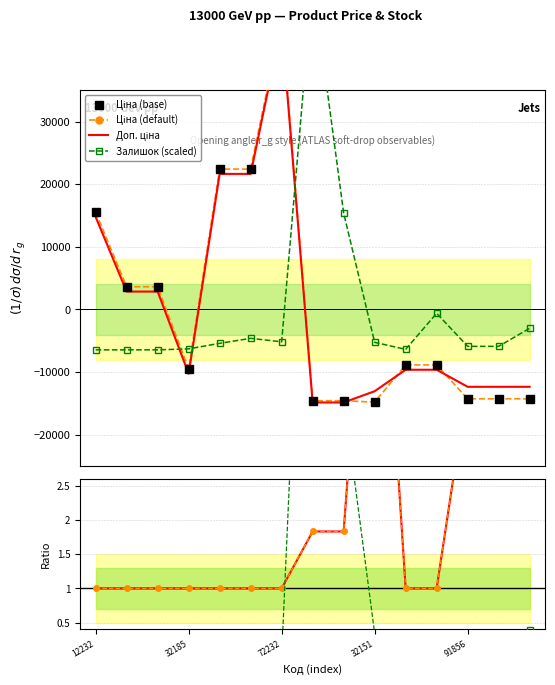

Which category has the highest value across all series?

271702230